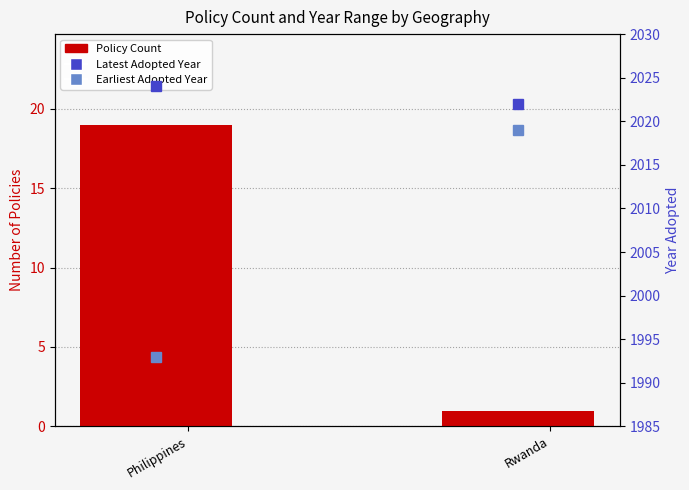

What is the minimum value shown in the chart?

1